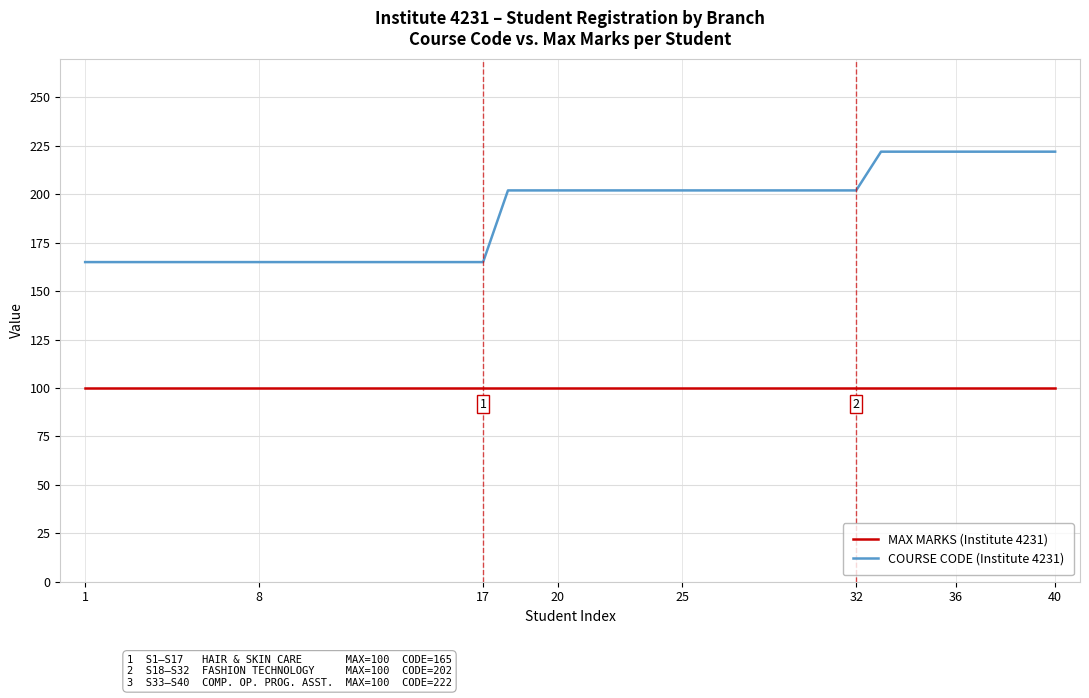

What are all the series names shown in the legend?

MAX MARKS (Institute 4231), COURSE CODE (Institute 4231)